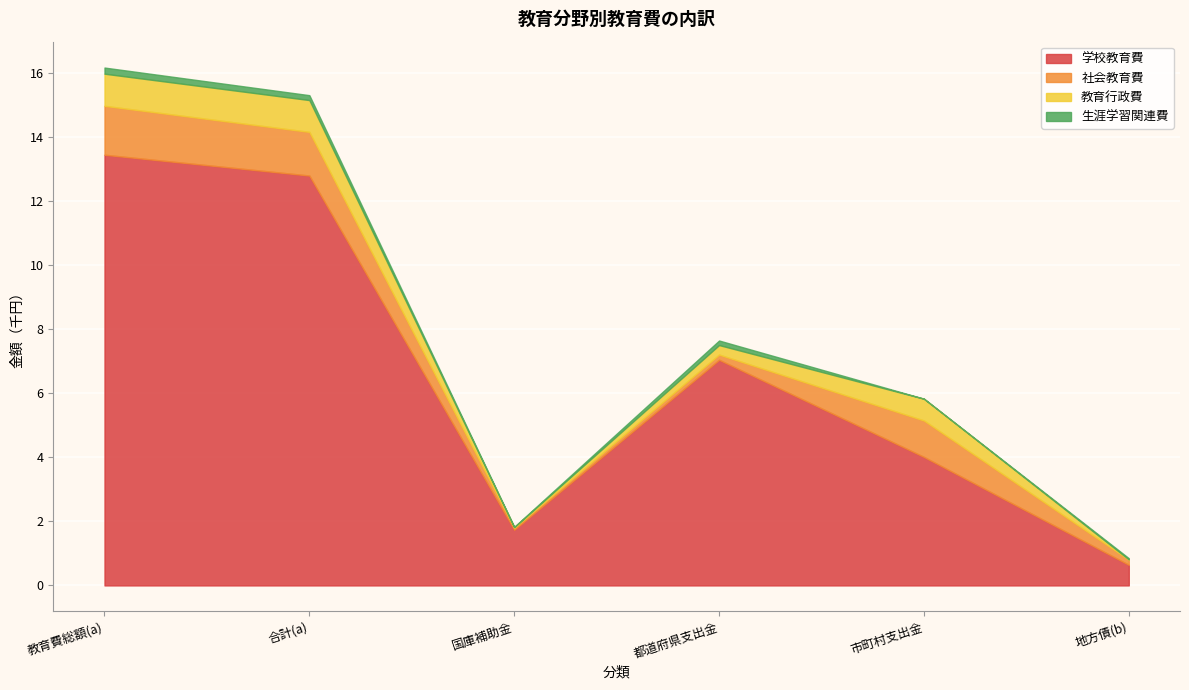

True or false: 社会教育費 has more than 2 interior local peaks.

False